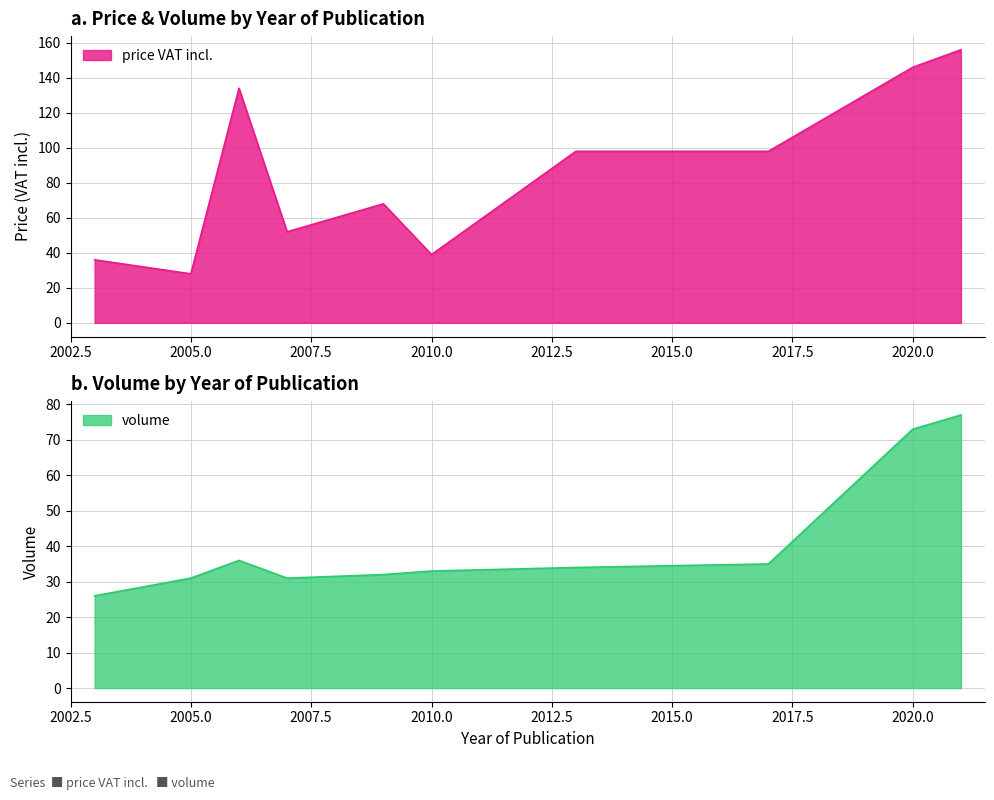

True or false: price VAT incl. has a value of 140 at 2017.

False